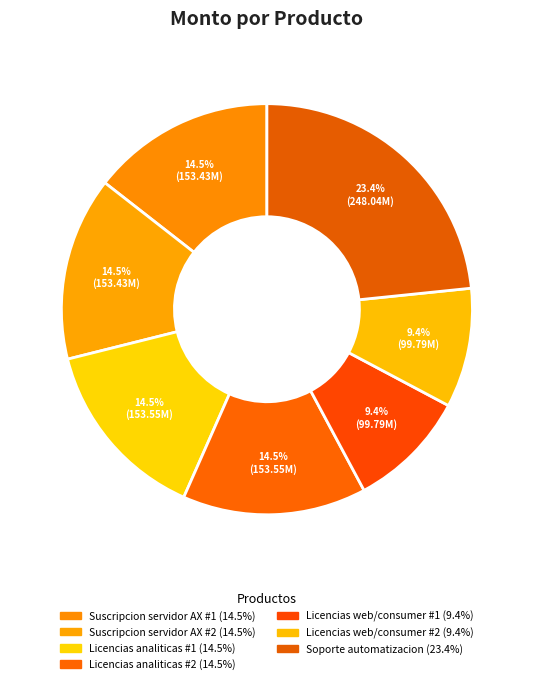

What is the change in value from Licencias web/consumer #2 to Soporte automatizacion?

+148252000